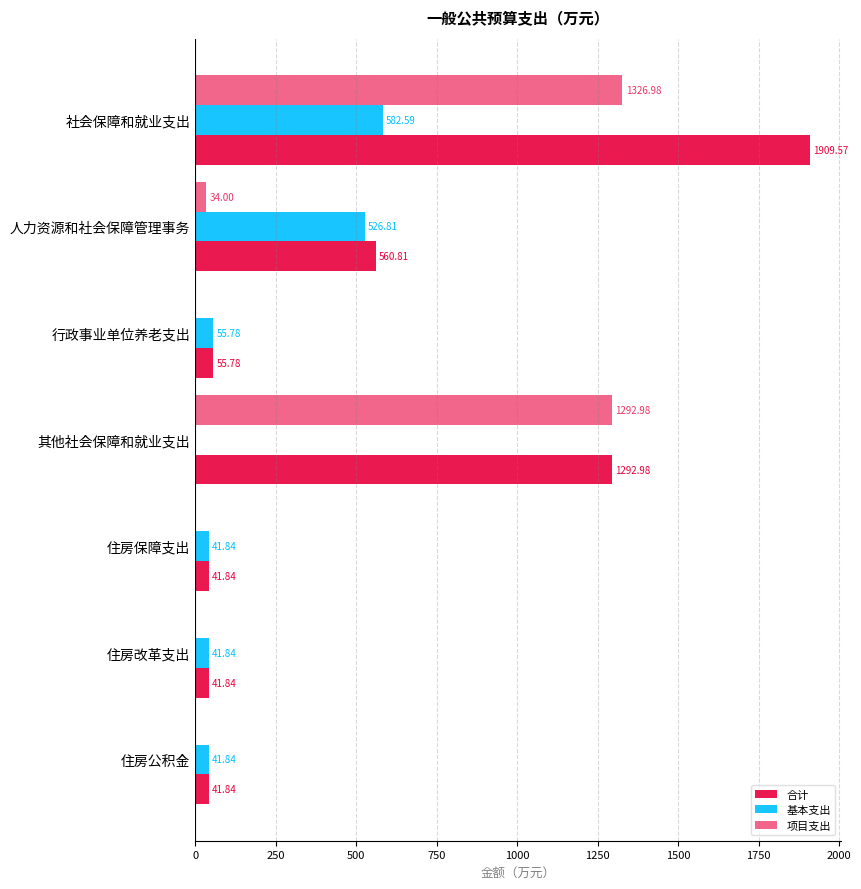

List the series in order of their overall mean, highest first.

合计, 项目支出, 基本支出